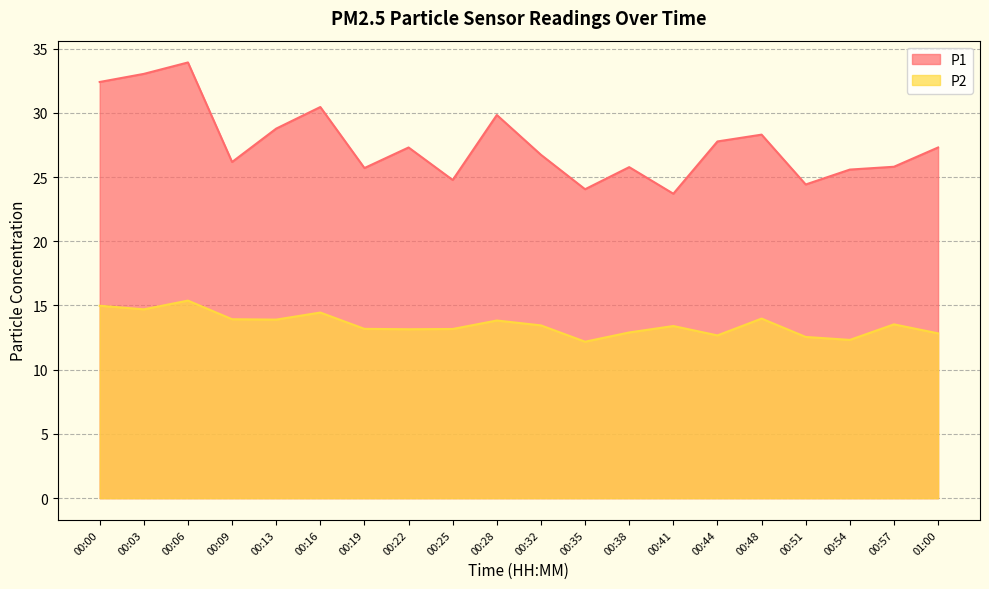

True or false: P1 has more than 1 points higher than both neighbors.

True